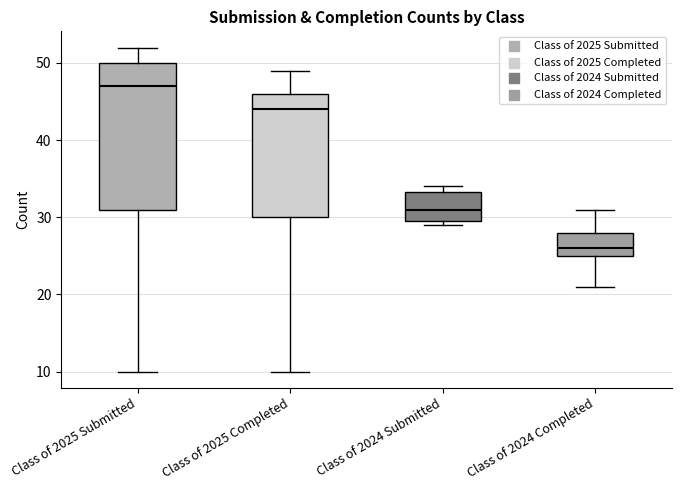

Reading left to right, read every box against the y-axis: the position of its median line, the range the box covers, and the ends of its whiskers. The values are not printed on the chart, so give them approximately, as read against the axis.

Class of 2025 Submitted: median 47, box 31 to 50, whiskers 10 to 52
Class of 2025 Completed: median 44, box 30 to 46, whiskers 10 to 49
Class of 2024 Submitted: median 31, box 30 to 33, whiskers 29 to 34
Class of 2024 Completed: median 26, box 25 to 28, whiskers 21 to 31